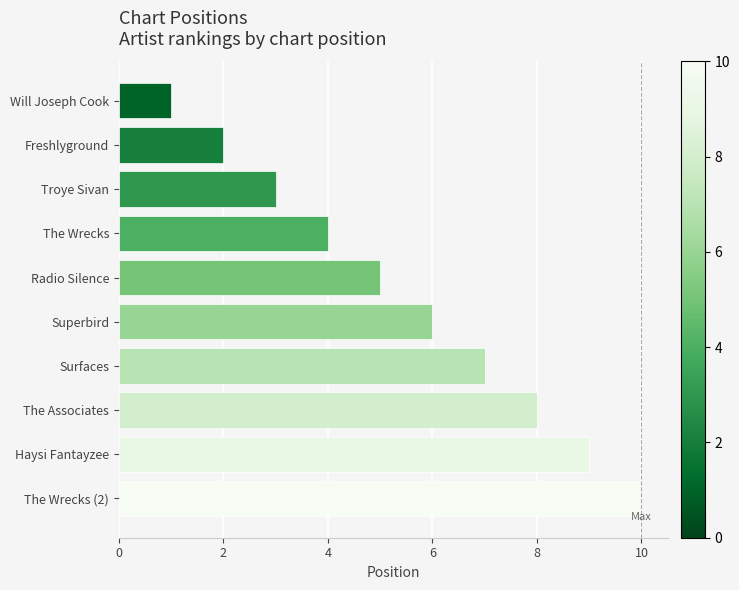

What position from the bottom is The Associates?

3